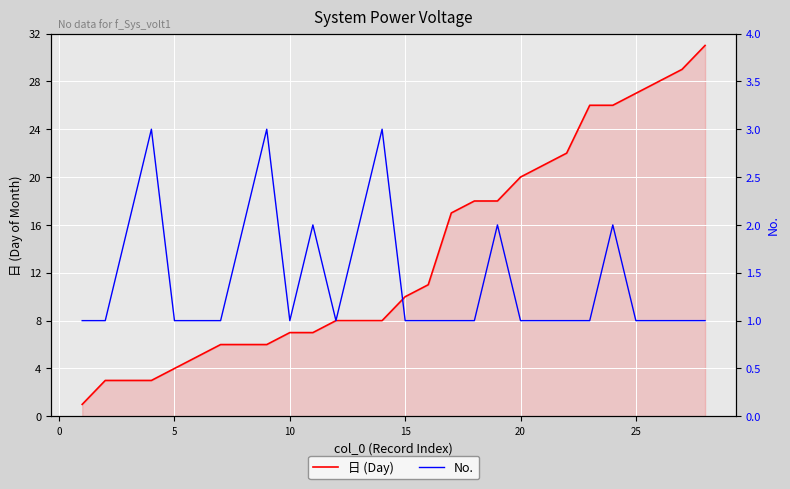

Which series has the widest spread of values?

日 (Day)